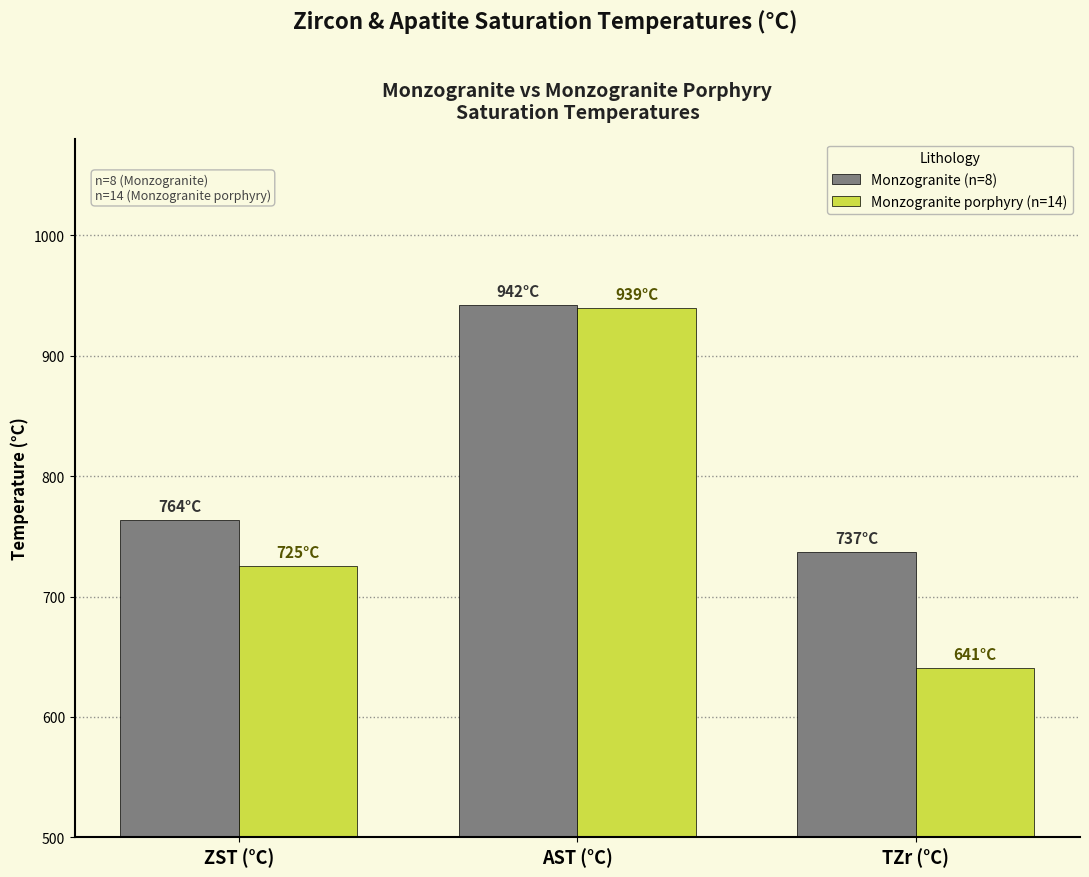

Reading right to left, extract all data points from this chart.

Monzogranite (n=8): TZr (°C)=737.0	AST (°C)=941.8	ZST (°C)=763.8
Monzogranite porphyry (n=14): TZr (°C)=641.0	AST (°C)=939.4	ZST (°C)=725.3